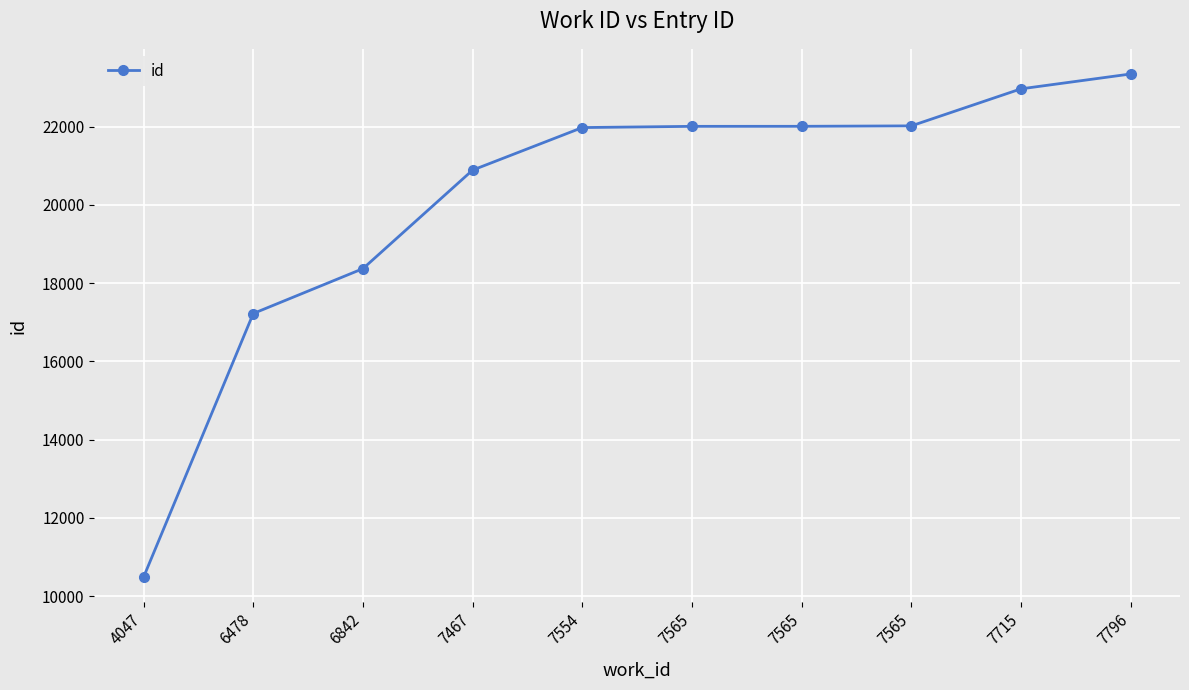

At which label is the value closest to 16917?

6478